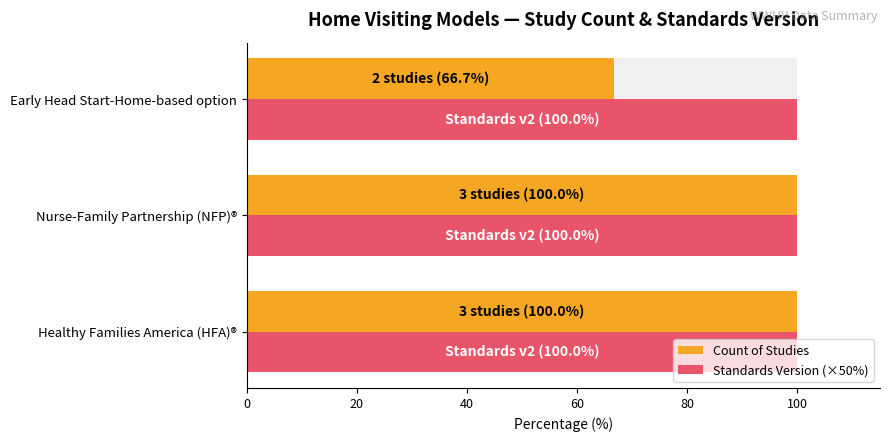

Is the value of Count of Studies at 20 greater than the value of Standards Version (×50%) at 20?

Yes